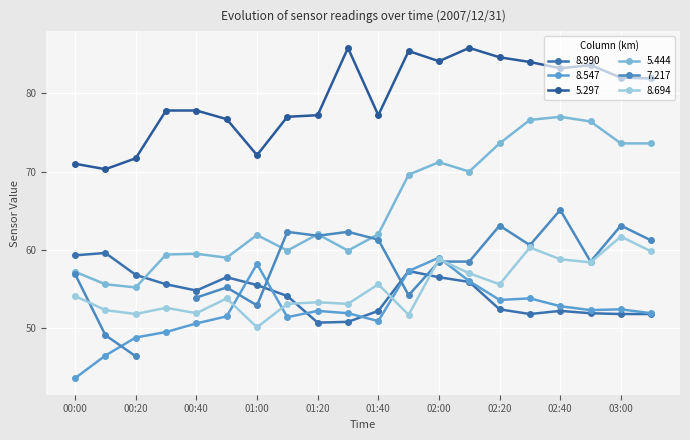

True or false: 5.444 has a value of 113.2 at 02:50.

False